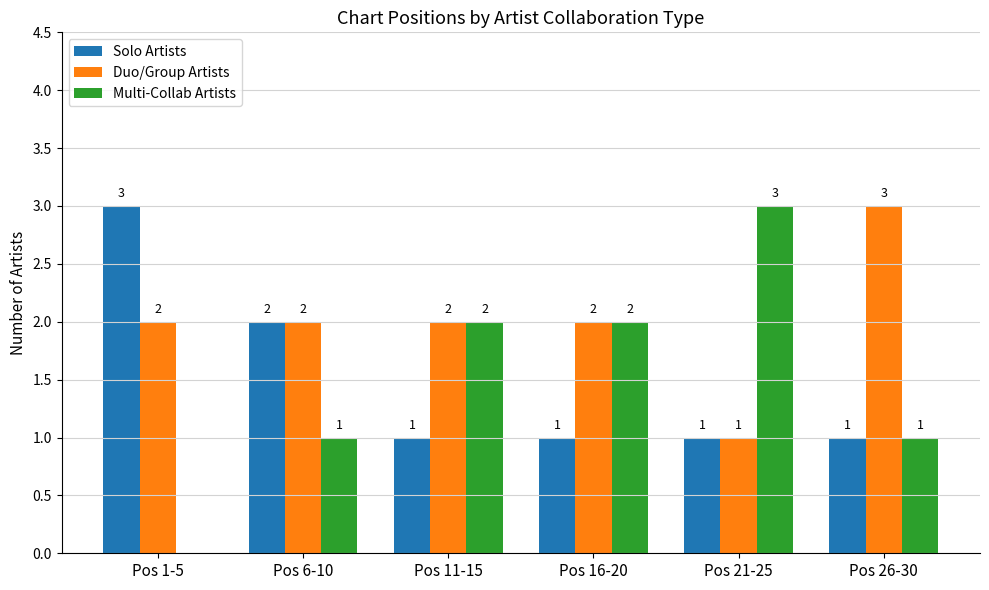

Is the value of Duo/Group Artists at Pos 16-20 greater than the value of Multi-Collab Artists at Pos 26-30?

Yes